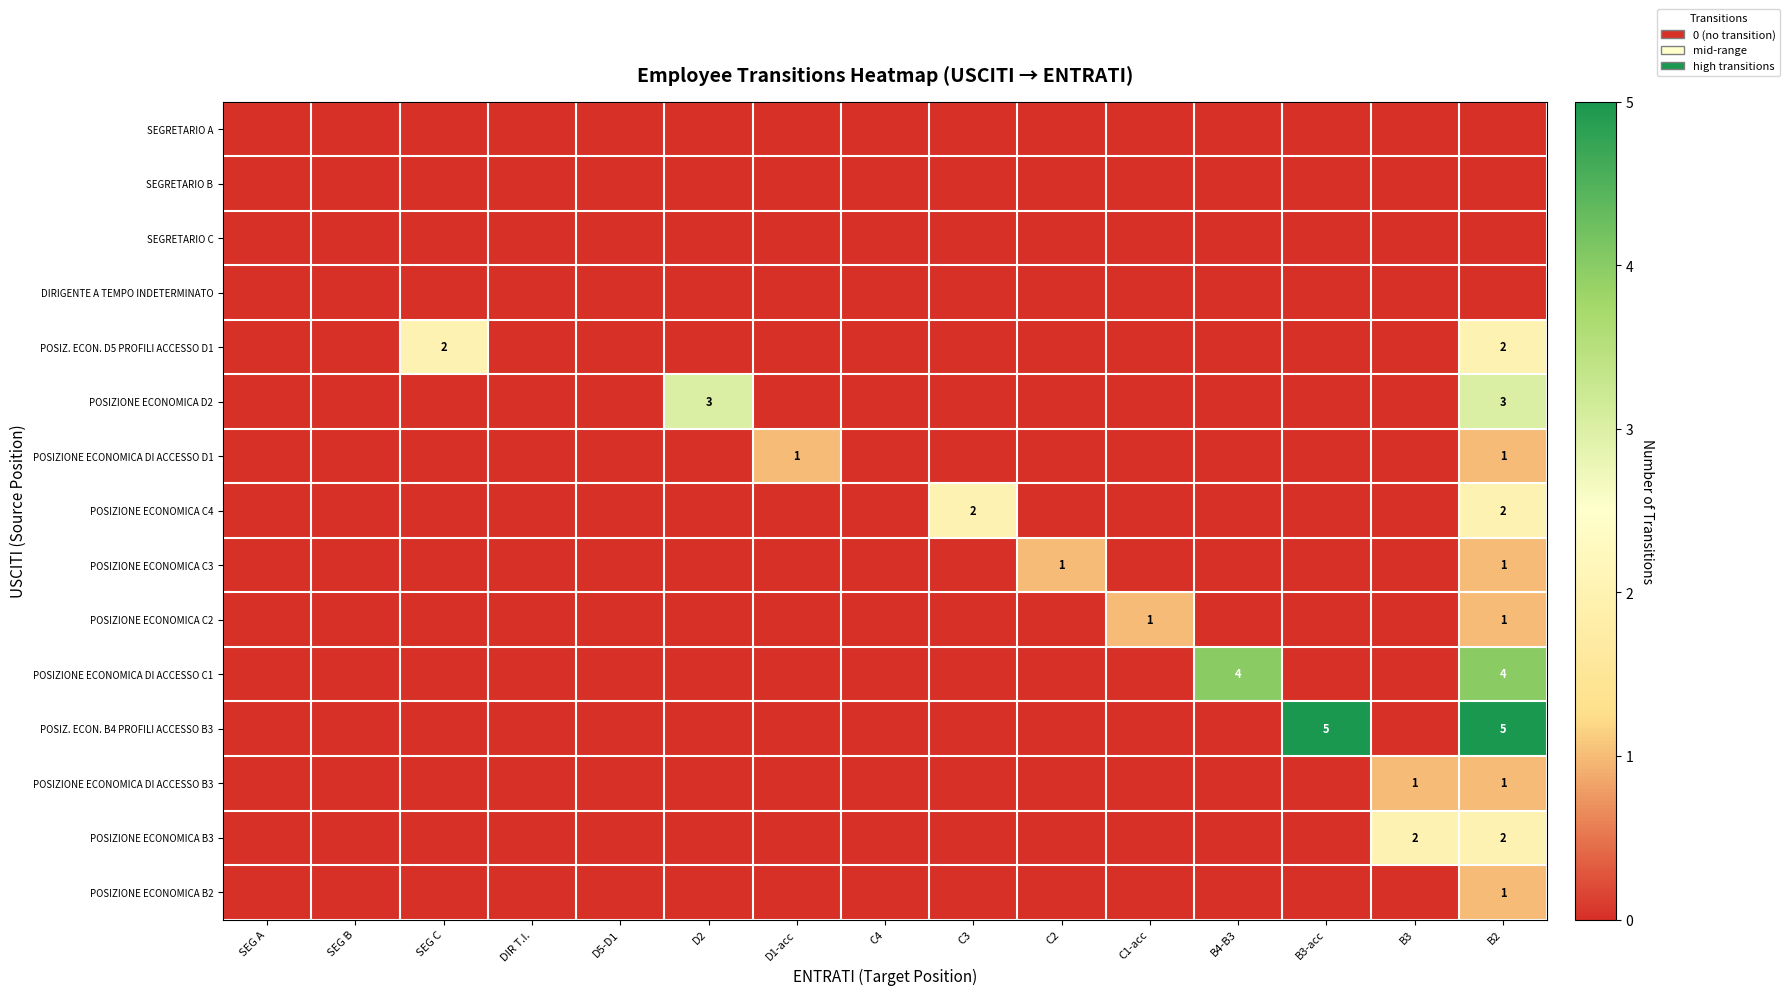

True or false: POSIZIONE ECONOMICA C4 has a value of 4 at C3.

False